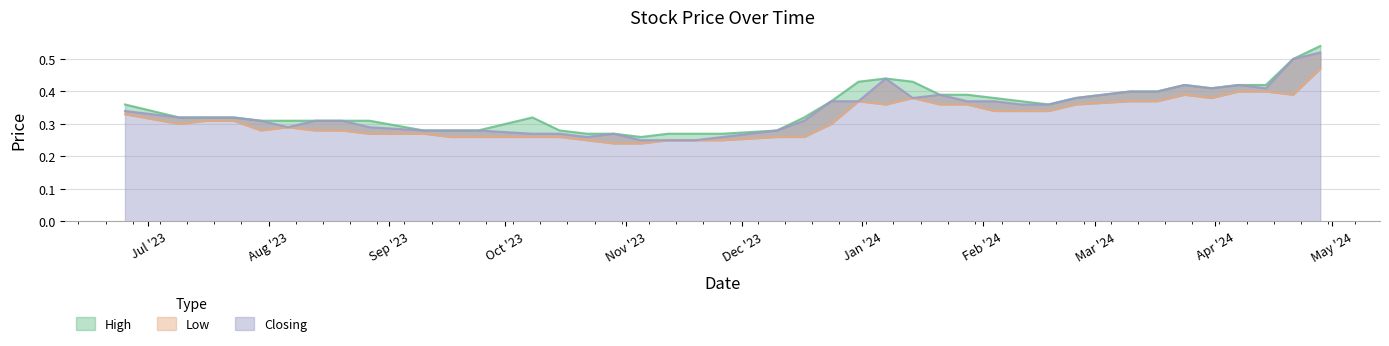

At which label does High reach its minimum?

05/11/2023